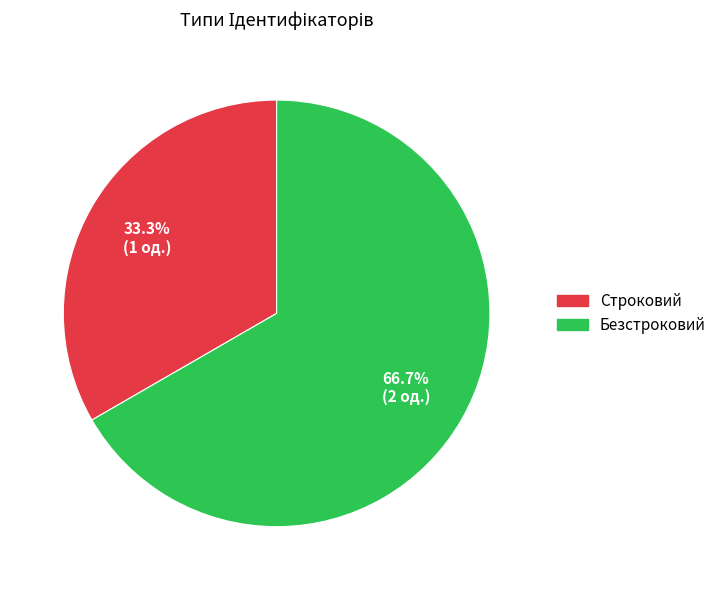

Rank the categories by value from highest to lowest.

Безстроковий, Строковий